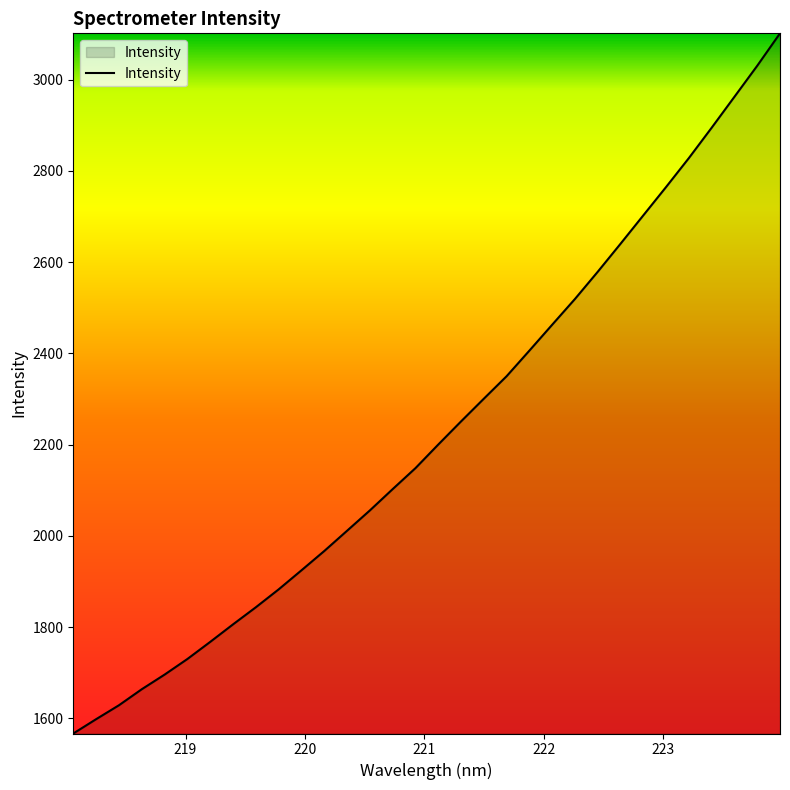

What is the smallest value displayed?

1566.8